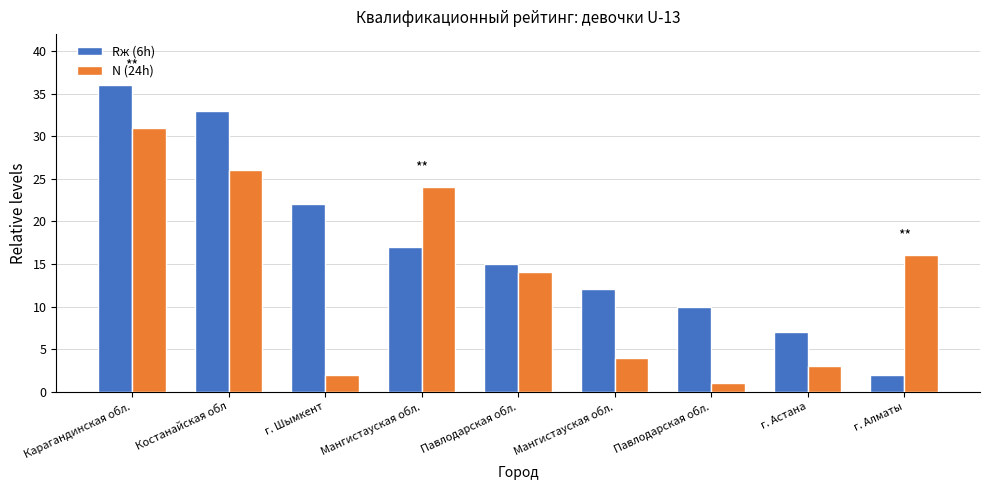

Count the number of data series in this chart.

2